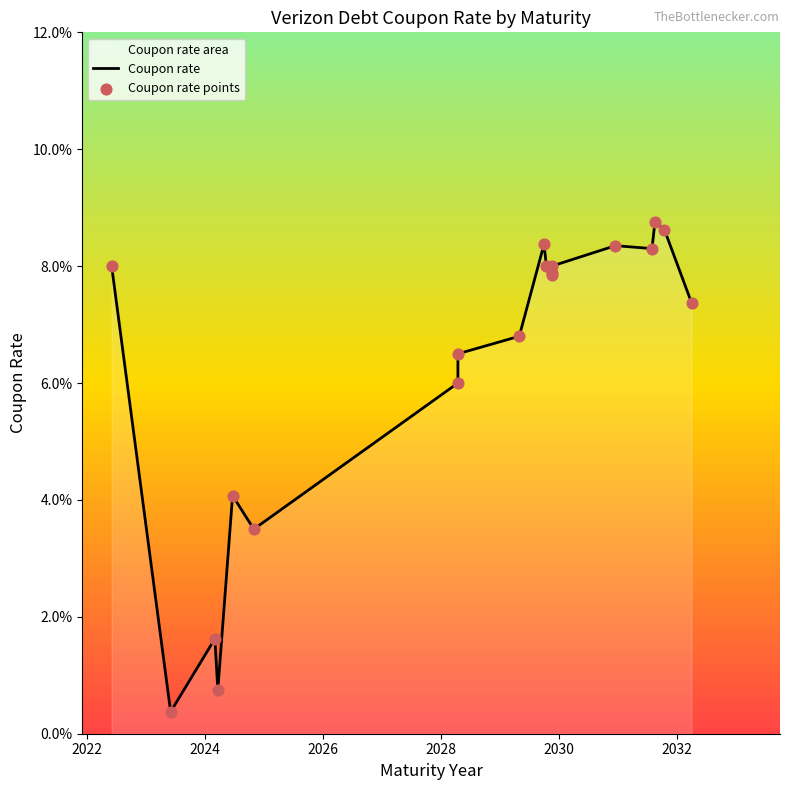

At how many categories does at least one series exceed 0?

19